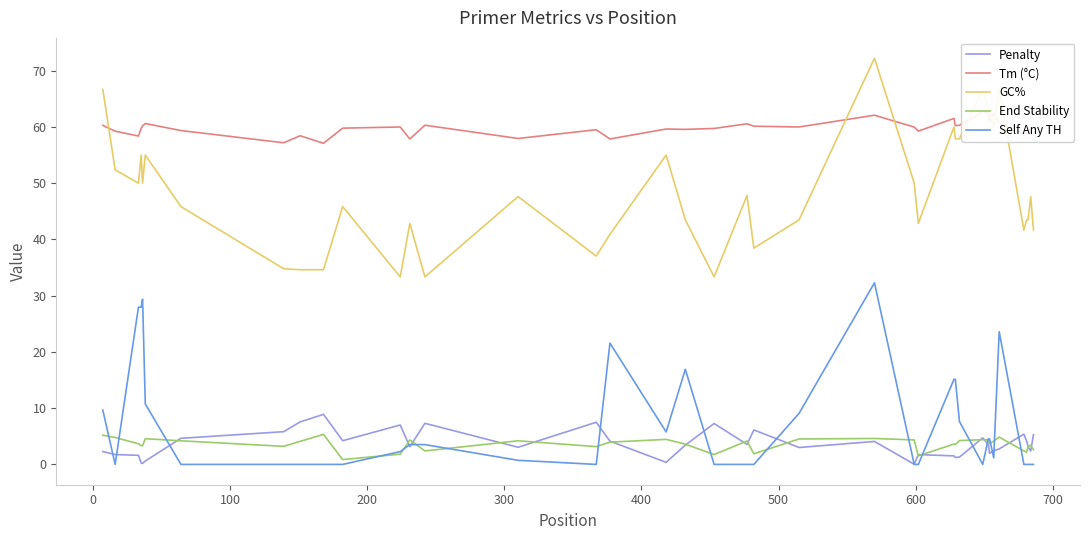

What is the lowest value of the GC% series?

33.3